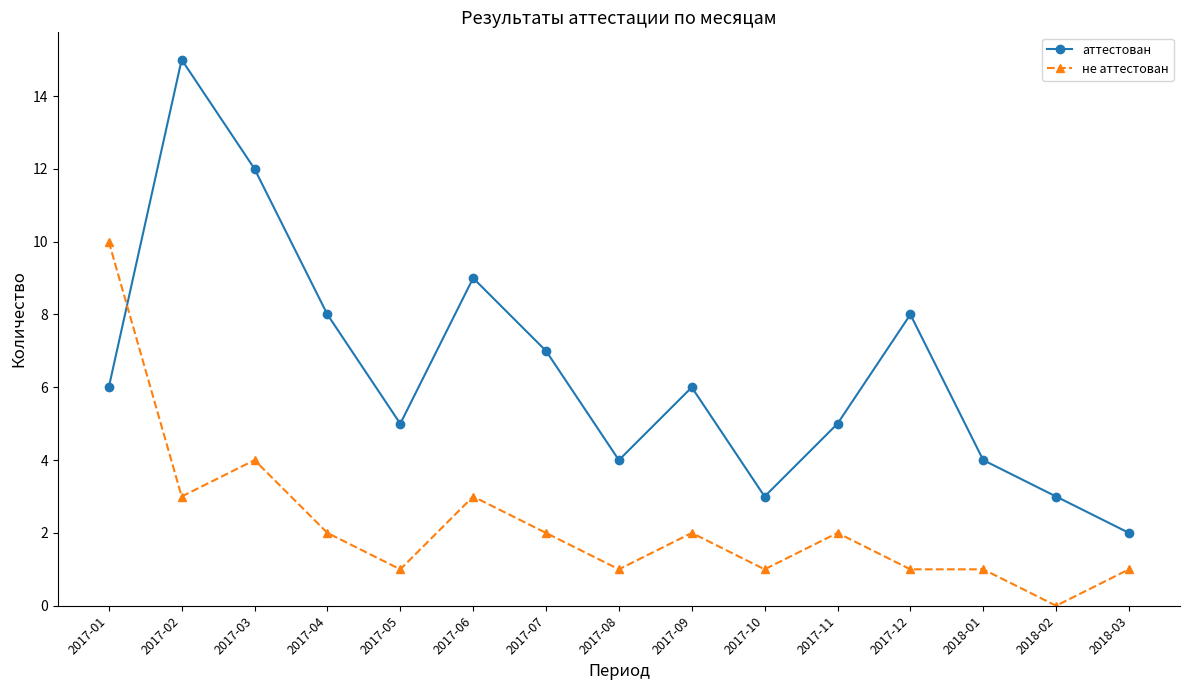

What is the difference between the maximum and second lowest values in the аттестован series?

12